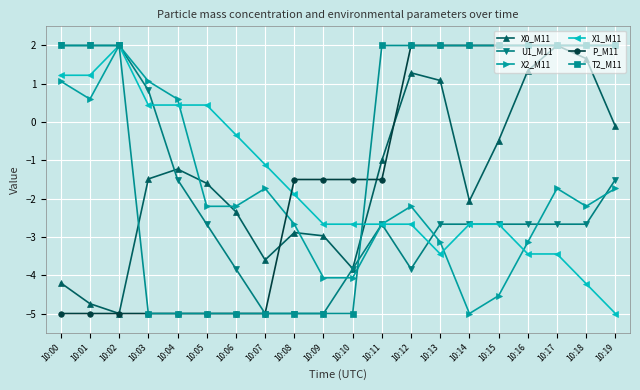

What is the spread (max minus min) of values at 10:16?

5.4